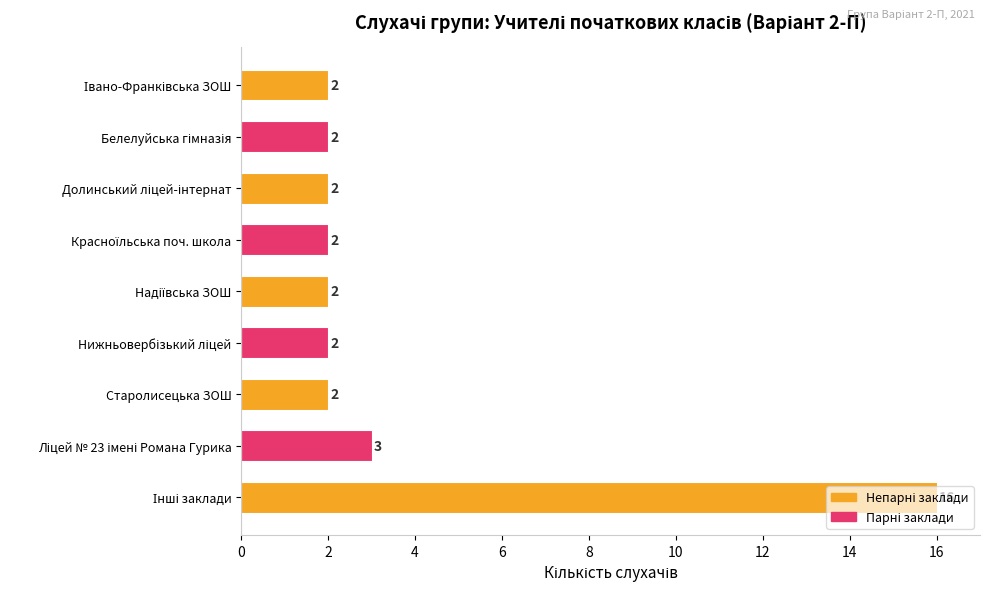

What is the maximum value shown in the chart?

16